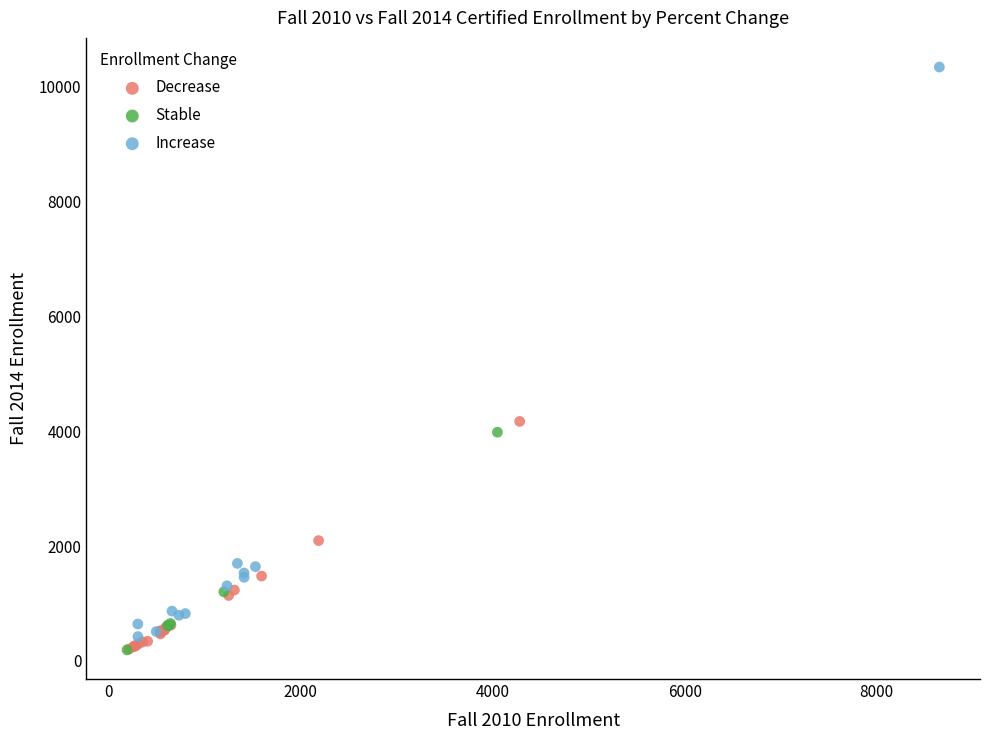

Which series has the widest spread of Y values?

Increase